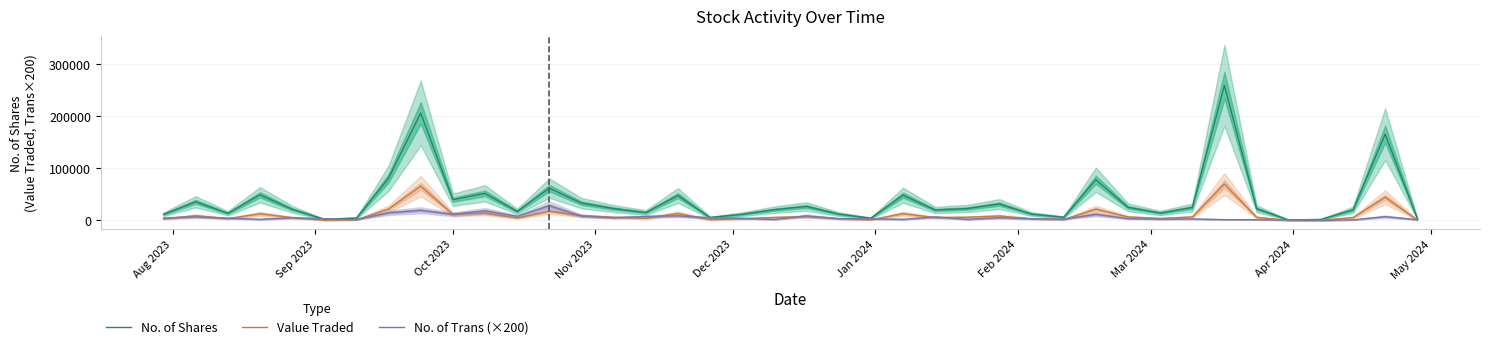

What is the highest value of the No. of Shares series?

259422